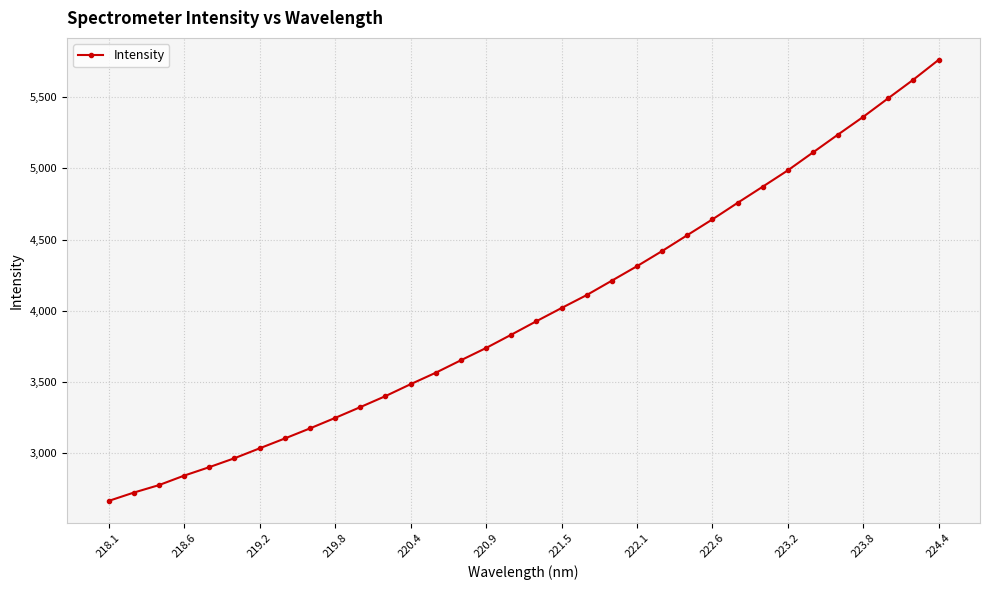

What is the smallest value displayed?

2662.5